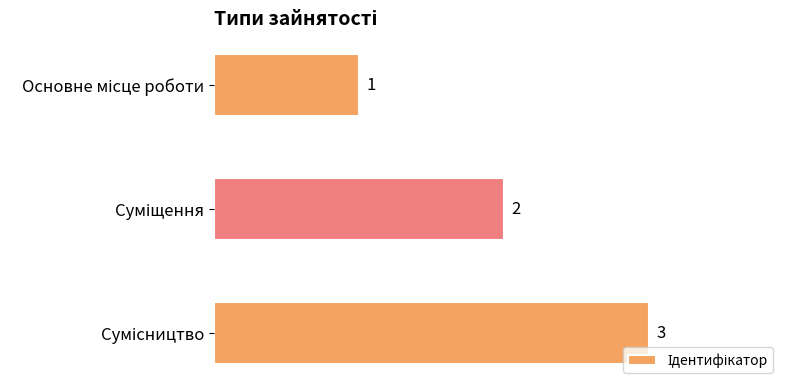

What is the maximum value shown in the chart?

3